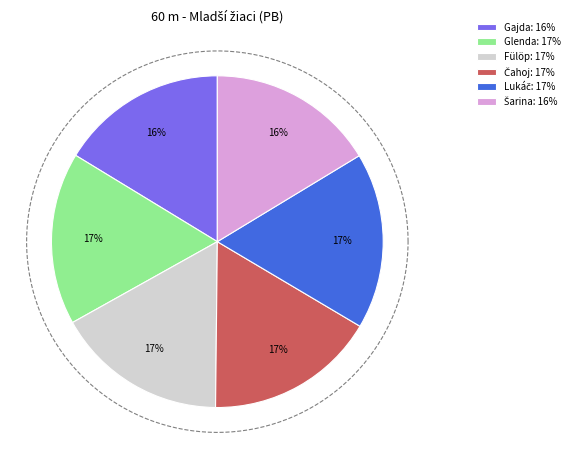

Is Lukáč Adam the majority of the pie?

No